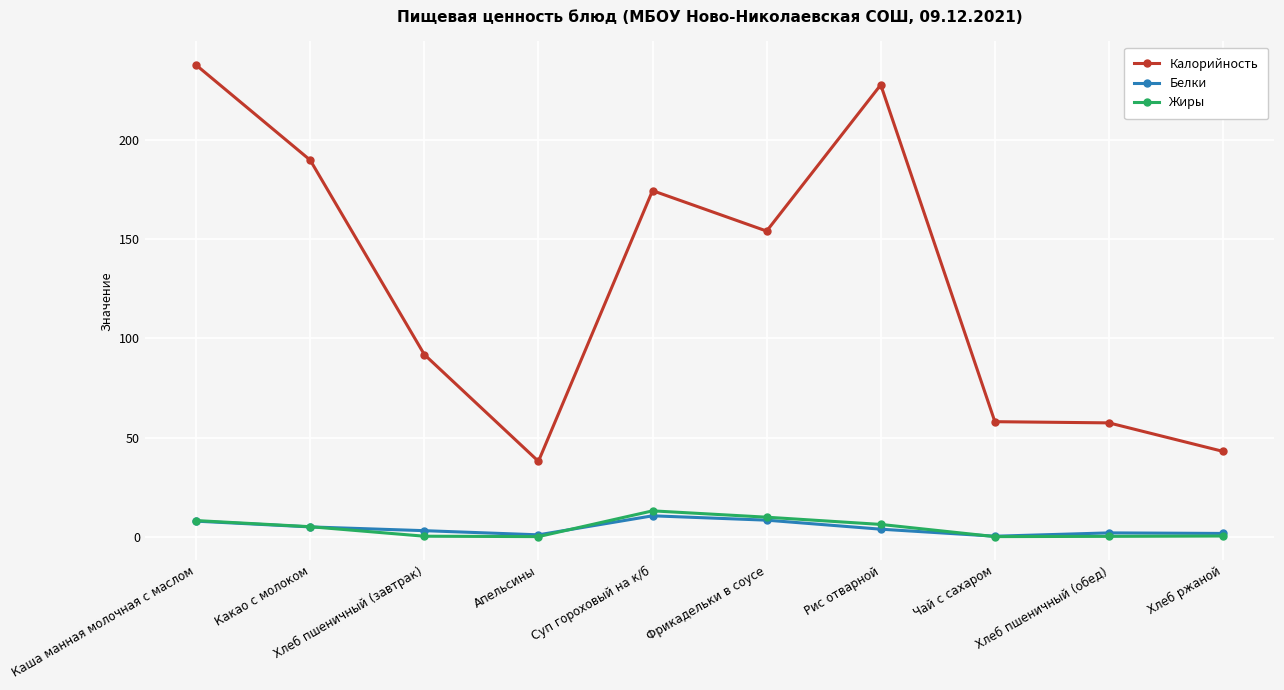

At which label is Калорийность closest to 138?

Фрикадельки в соусе